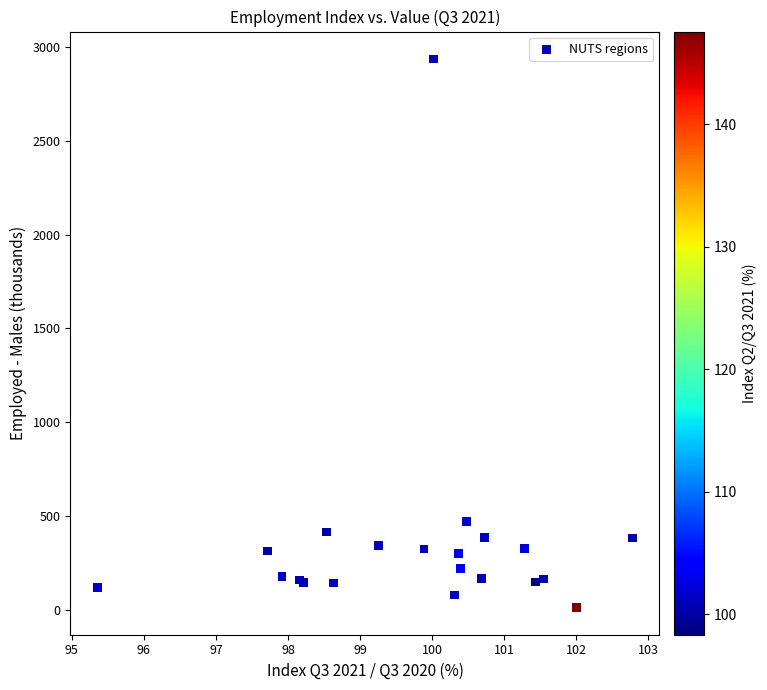

What Y value in the scatter plot is closest to 1475?

469.7